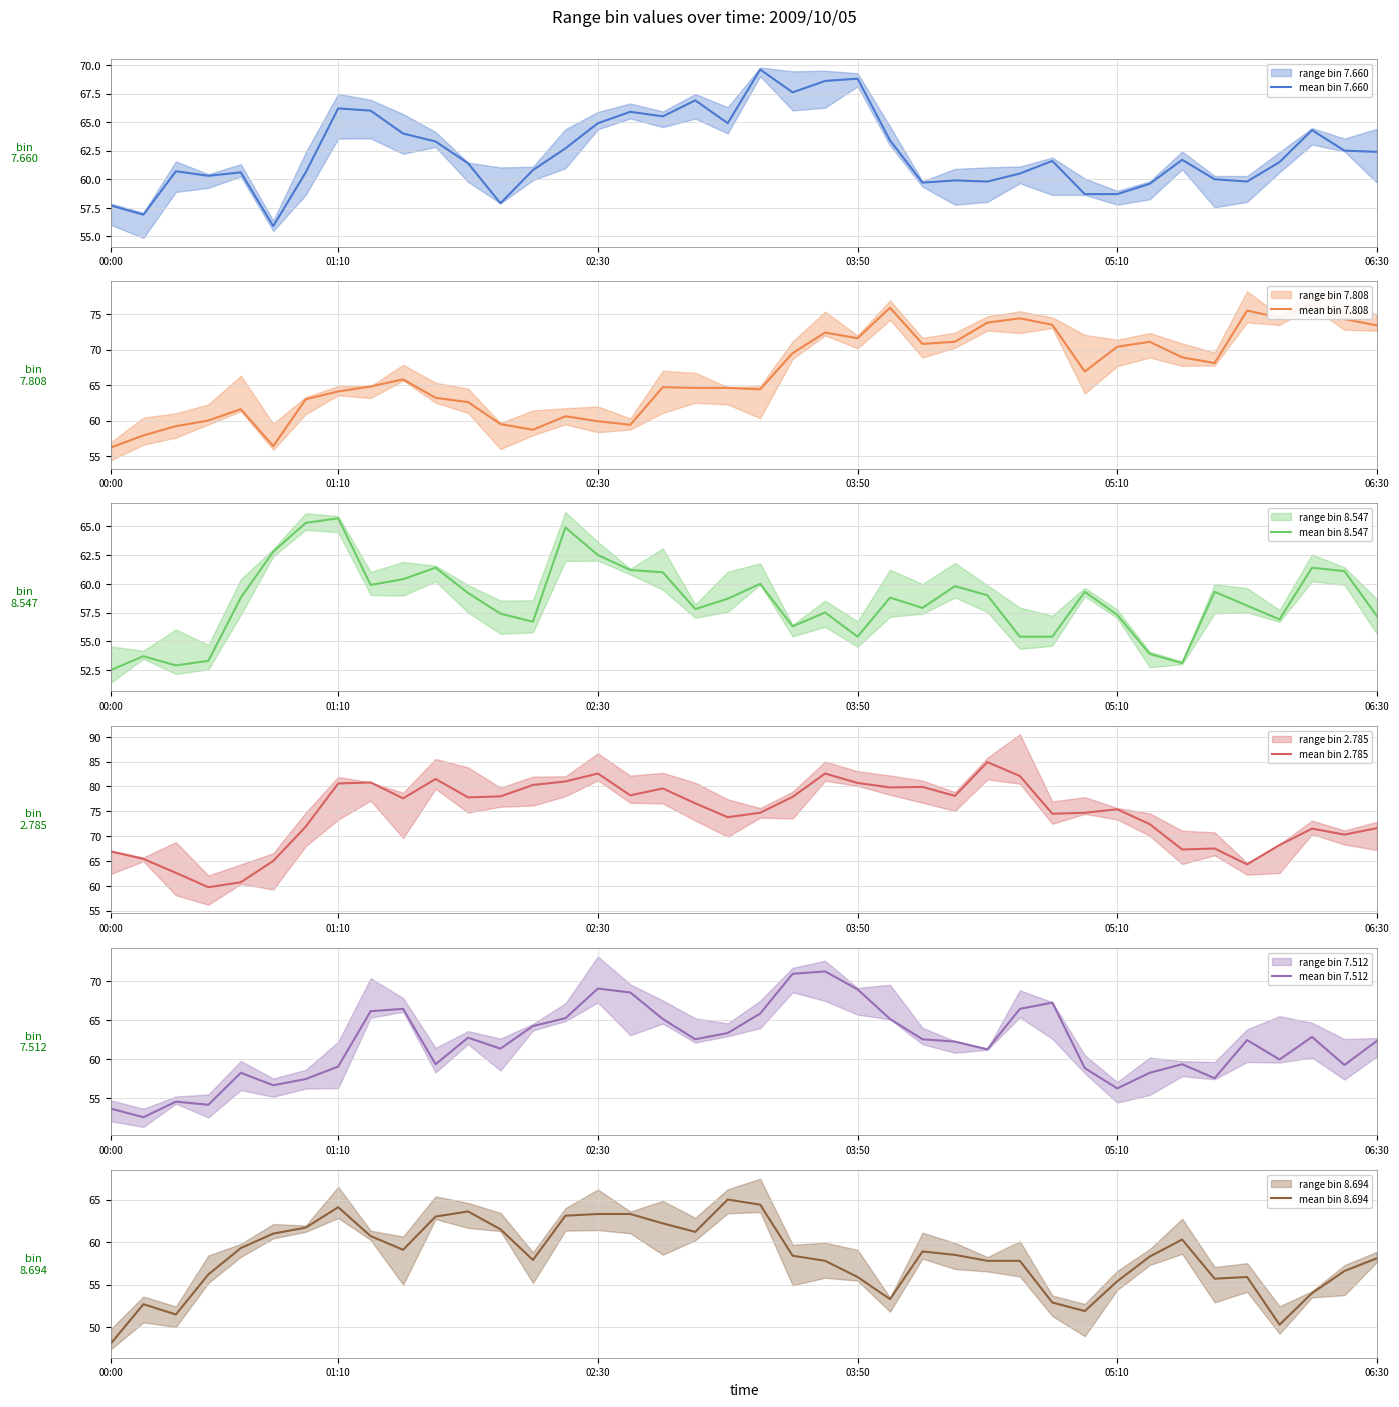

At which label does mean bin 8.547 reach its minimum?

00:00